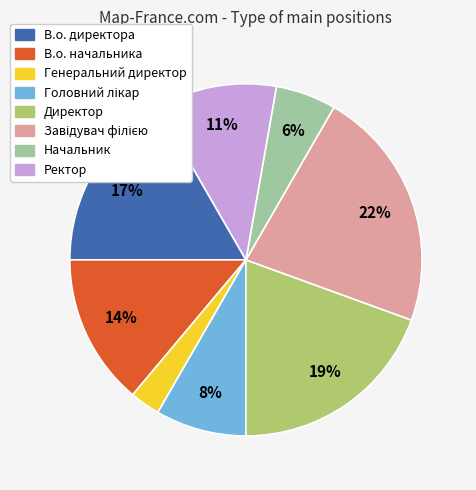

To the nearest percent, what is the average slice percentage?

12%